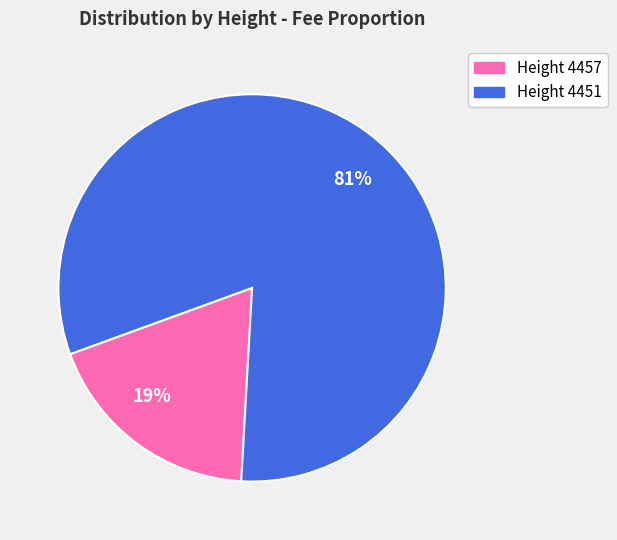

To the nearest percent, what is the average slice percentage?

50%